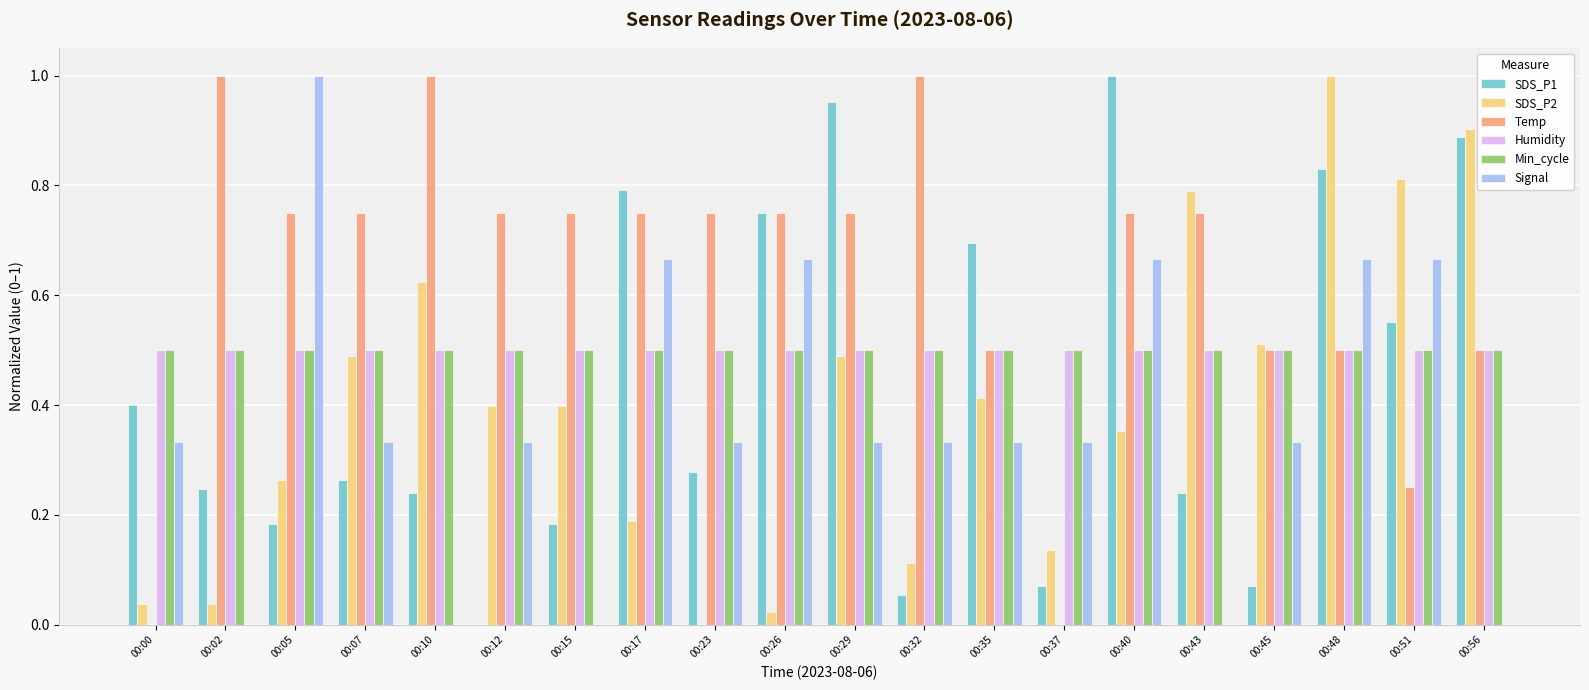

Count the Signal values in the range 0 to 1.

20